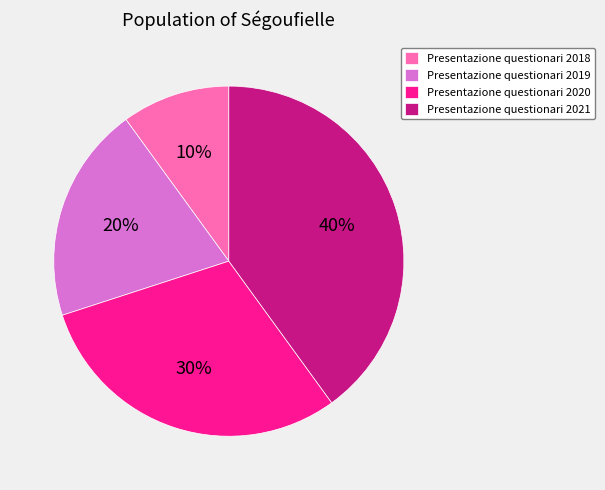

Is there a majority slice in this chart?

No